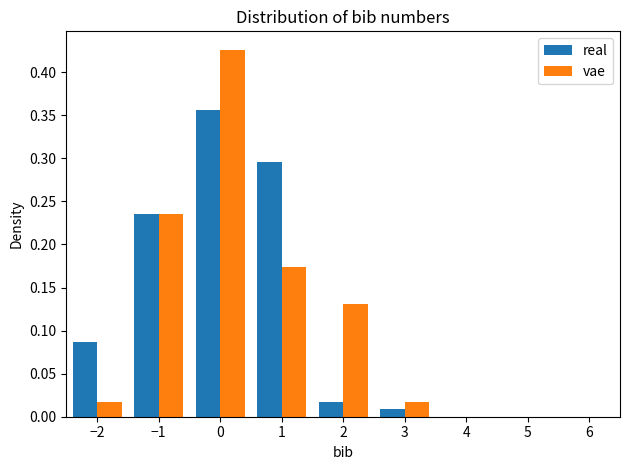

What is the height of the vae bar covering -2.5 to -1.5 on the x-axis? The values are not printed on the chart, so give them approximately, as read against the axis.

0.015